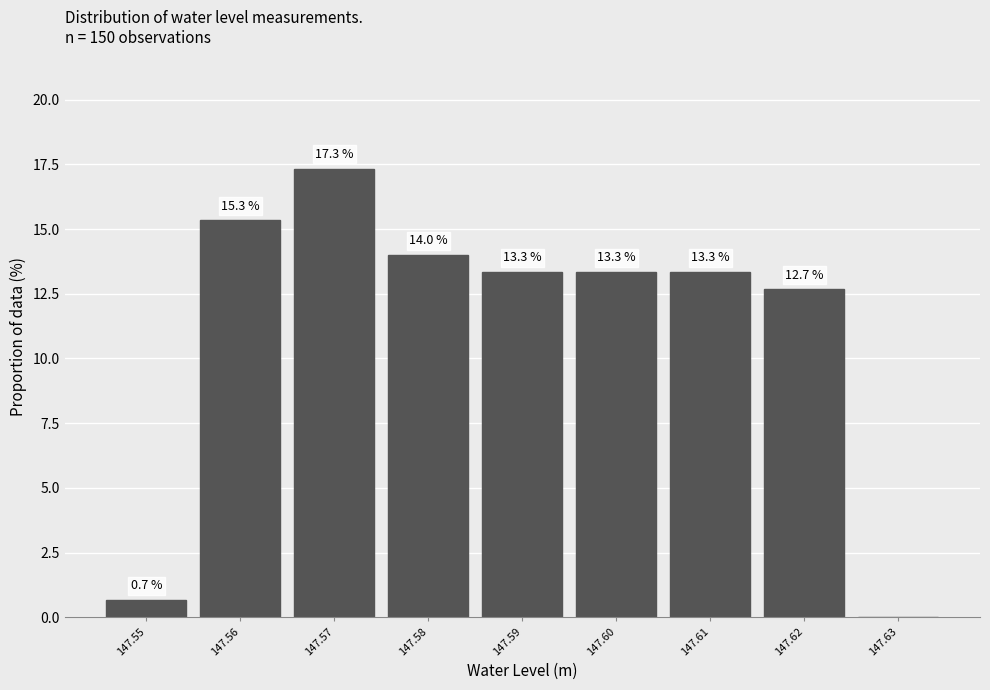

Over which range of the x-axis is the bar tallest?

147.565 to 147.575